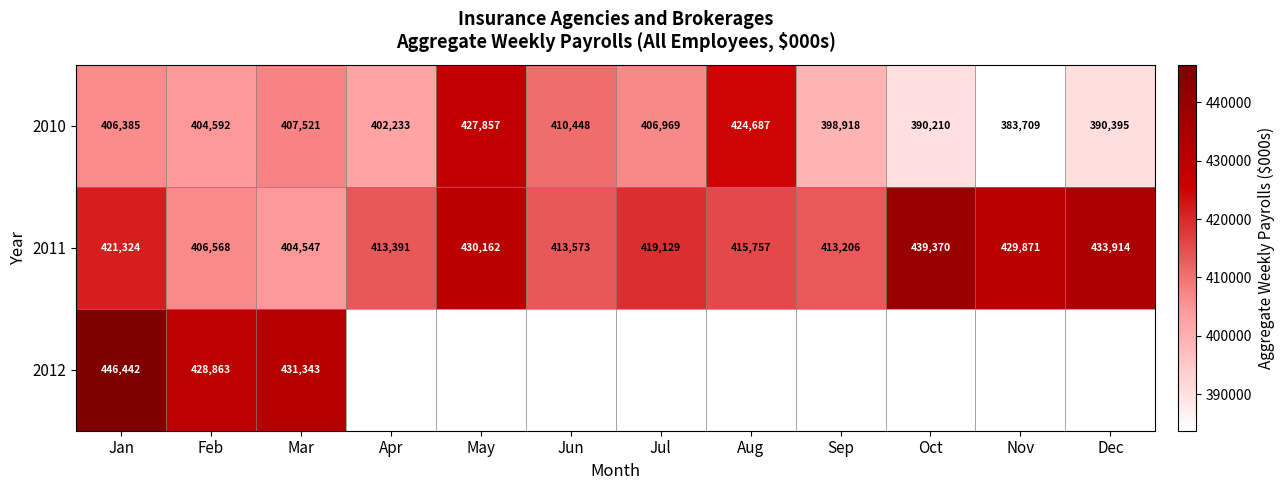

What is the sum of all 2011 values?

5040812